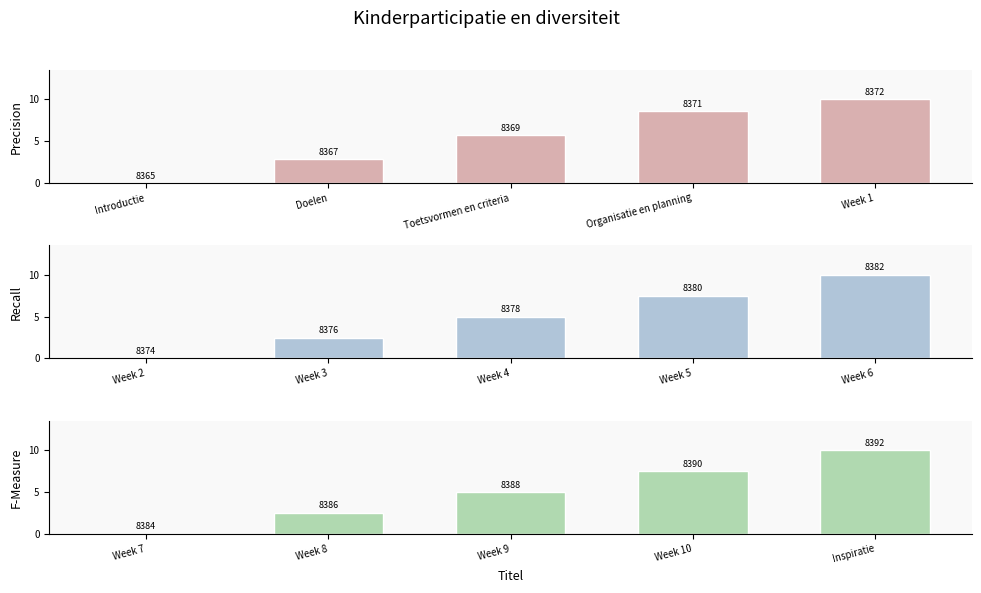

Which label corresponds to the largest value in the chart?

Week 1